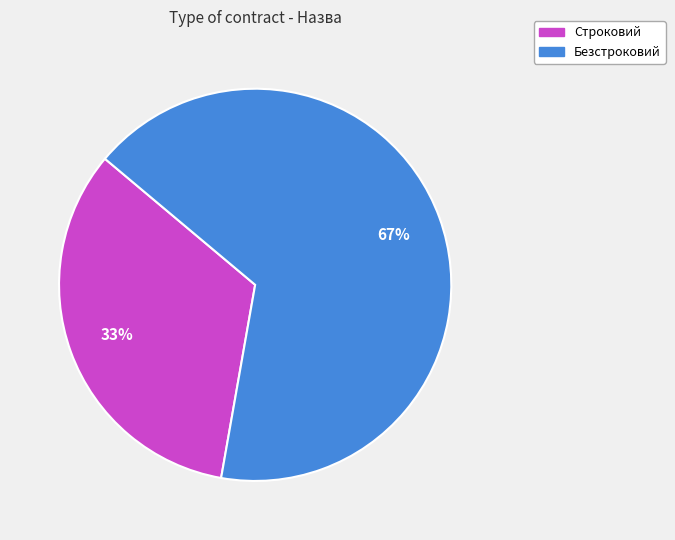

What is the ratio of the value at Строковий to the value at Безстроковий?

0.5